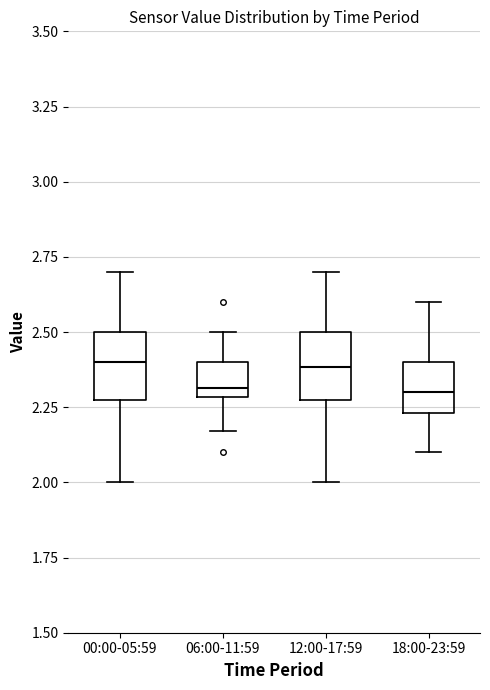

Reading left to right, read every box against the y-axis: the position of its median line, the range the box covers, and the ends of its whiskers. The values are not printed on the chart, so give them approximately, as read against the axis.

00:00-05:59: median 2.40, box 2.30 to 2.50, whiskers 2.00 to 2.70
06:00-11:59: median 2.30 (just above the box's lower edge), box 2.30 to 2.40, whiskers 2.15 to 2.50
12:00-17:59: median 2.40, box 2.30 to 2.50, whiskers 2.00 to 2.70
18:00-23:59: median 2.30, box 2.25 to 2.40, whiskers 2.10 to 2.60